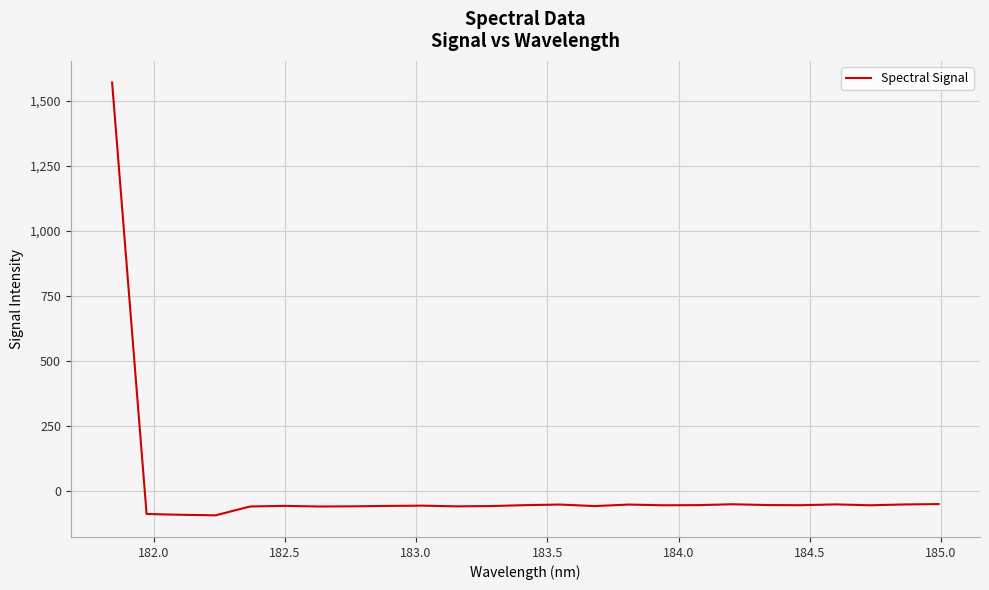

What is the maximum value shown in the chart?

1570.3